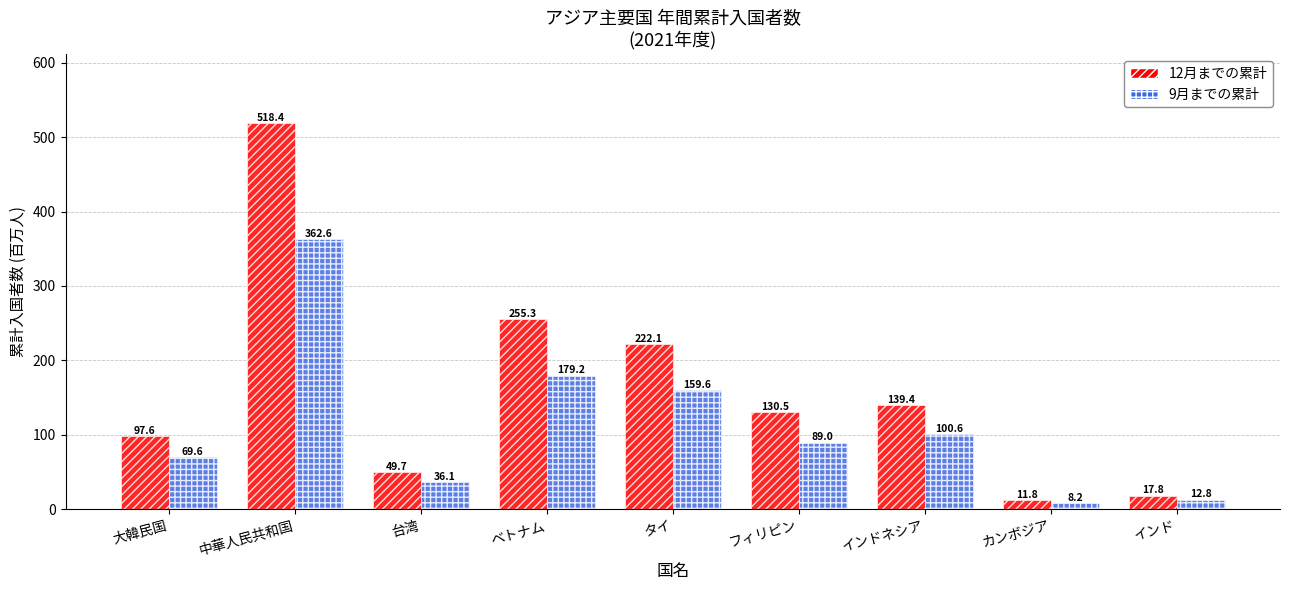

What is the difference between the highest and lowest values at ベトナム?

76.1